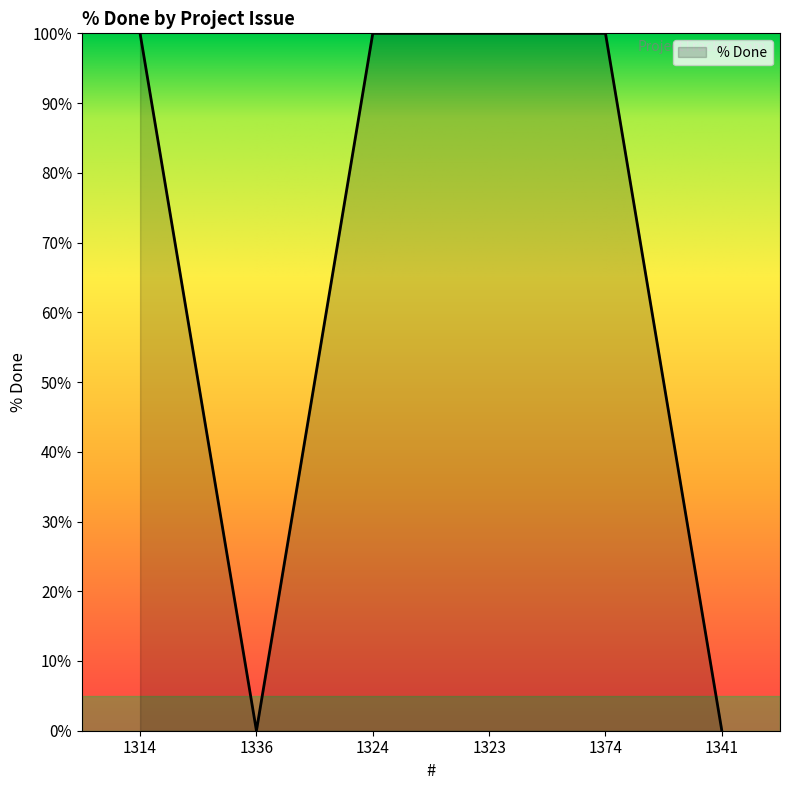

True or false: the data shows 100 at 1374.

True